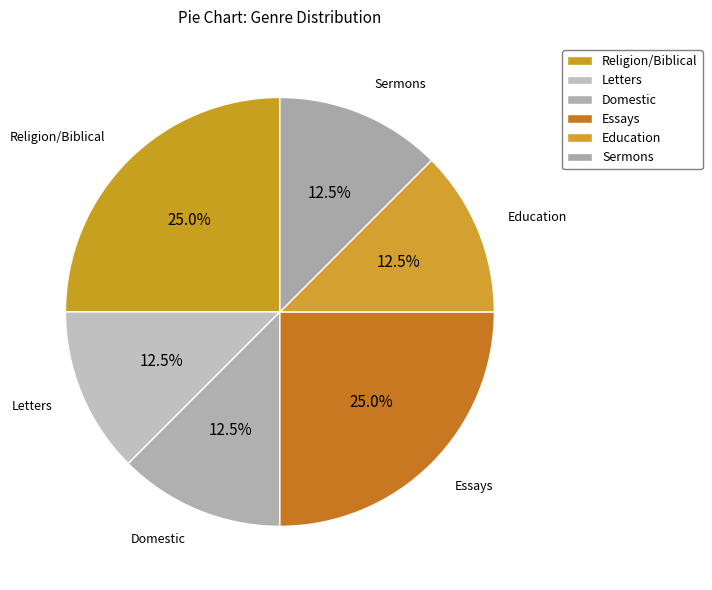

How much of the chart is everything except Religion/Biblical?

75.0%